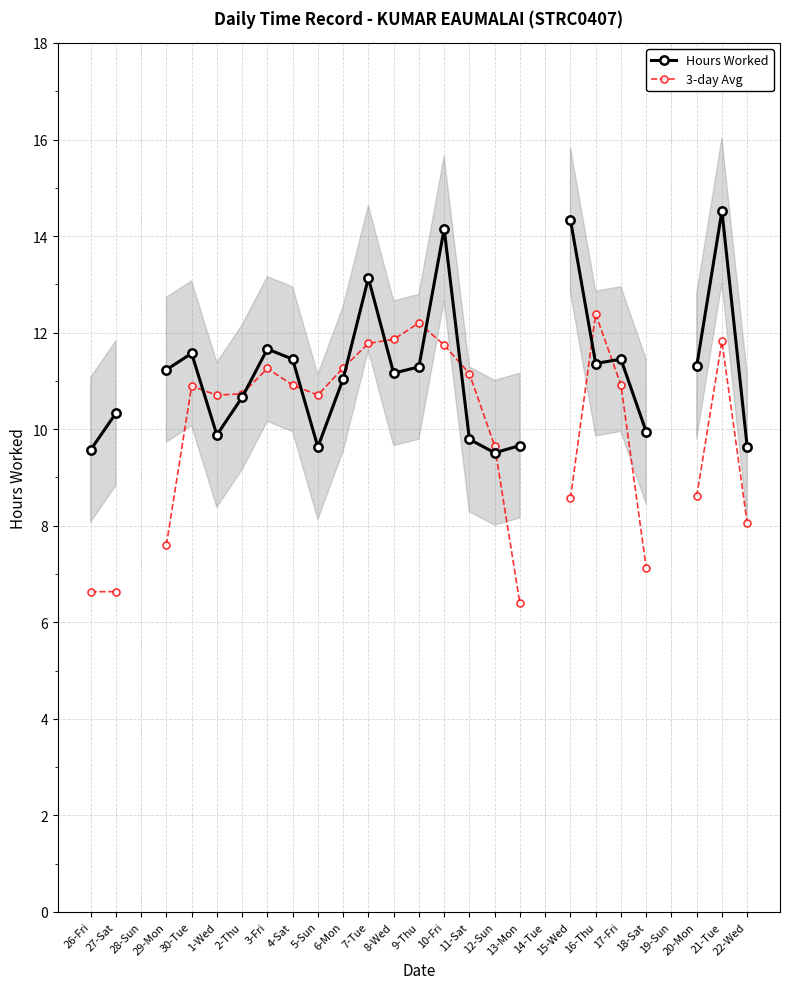

True or false: 3-day Avg has a value of 6.6 at 27-Sat.

True